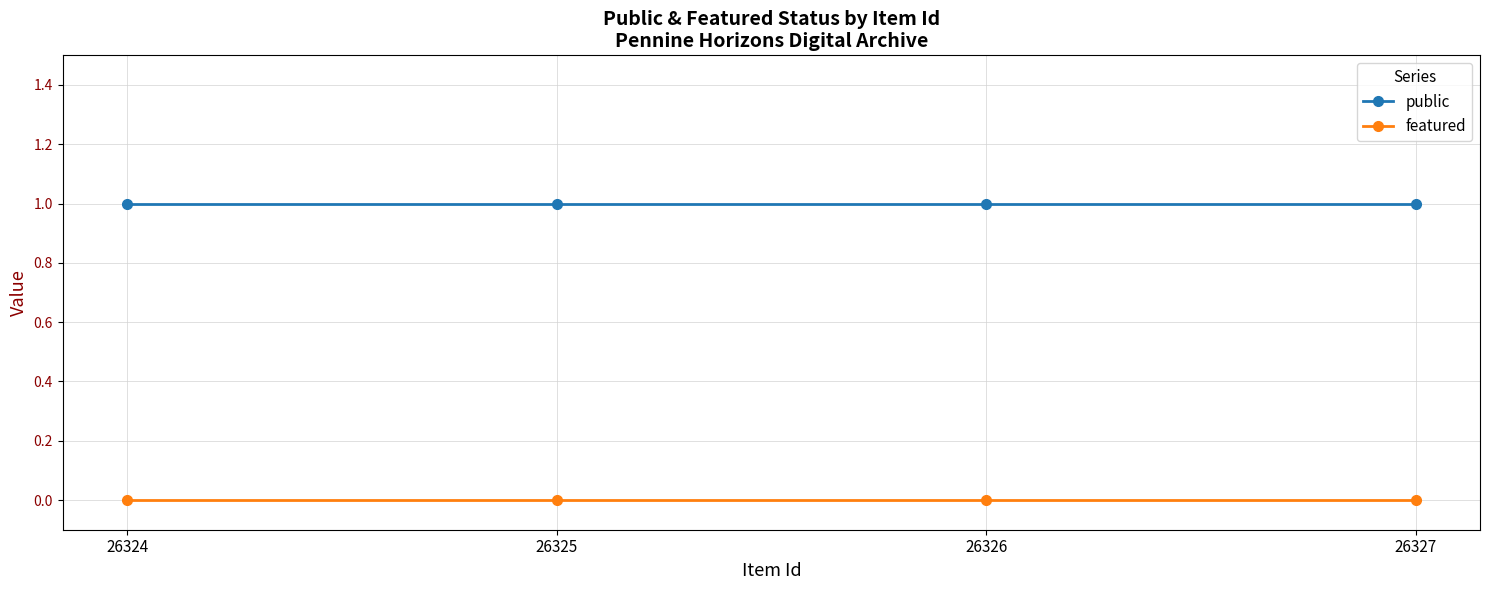

True or false: public and featured intersect in this chart.

False